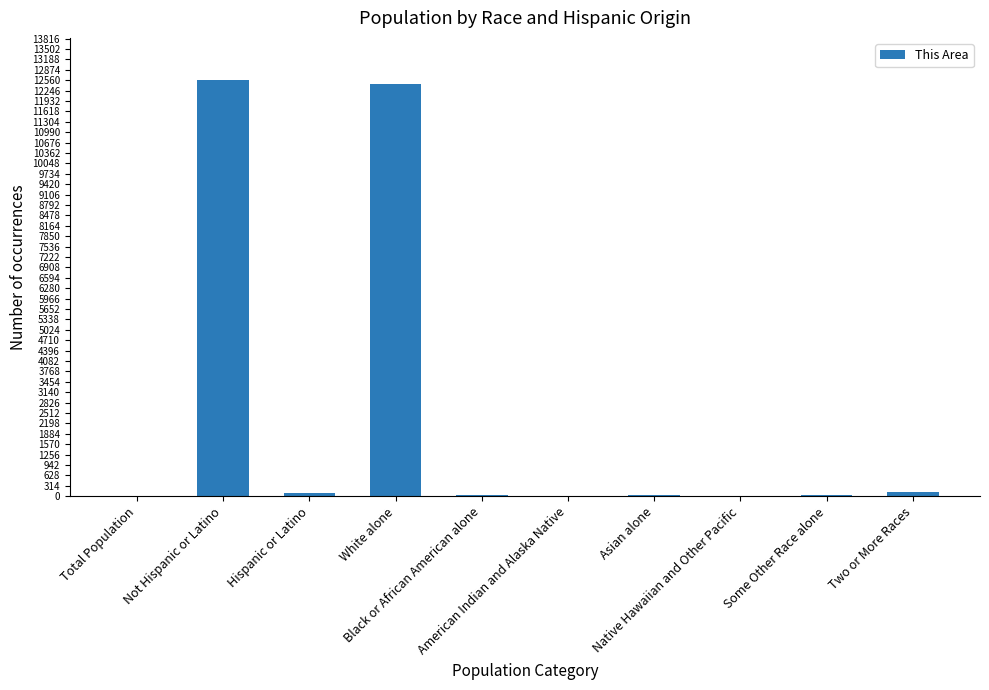

What is the maximum value shown in the chart?

12581